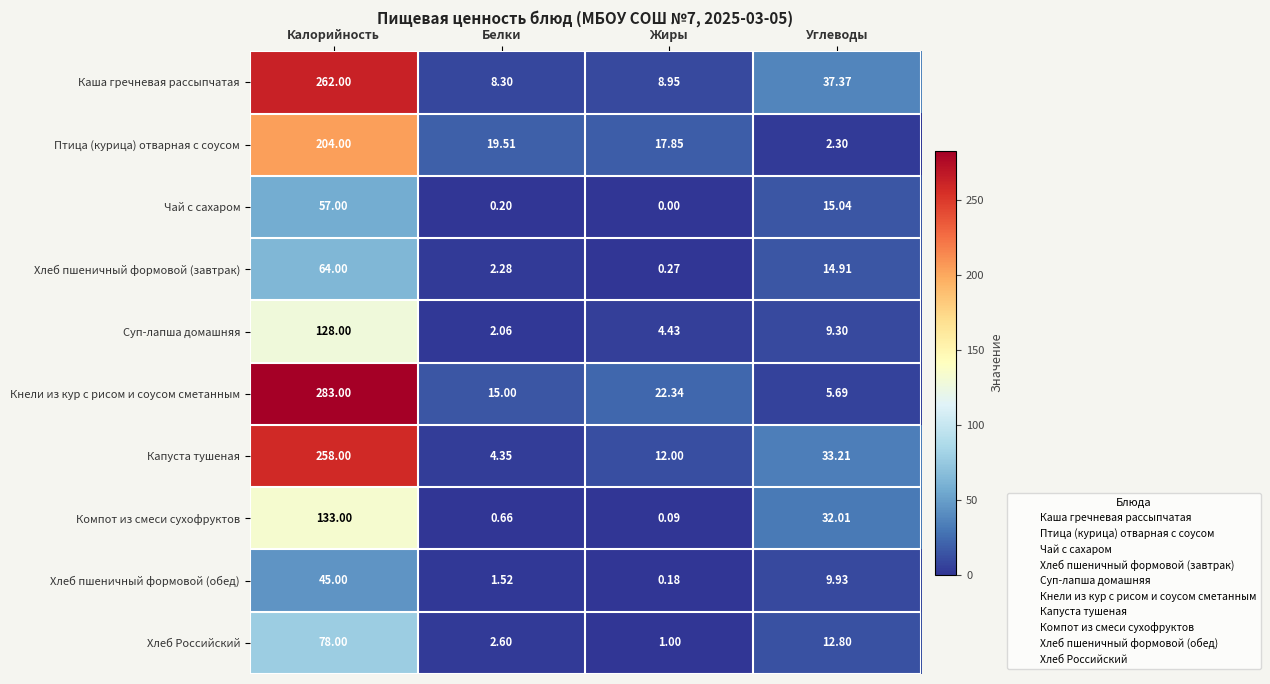

At which label is Кнели из кур с рисом и соусом сметанным closest to 144?

Жиры